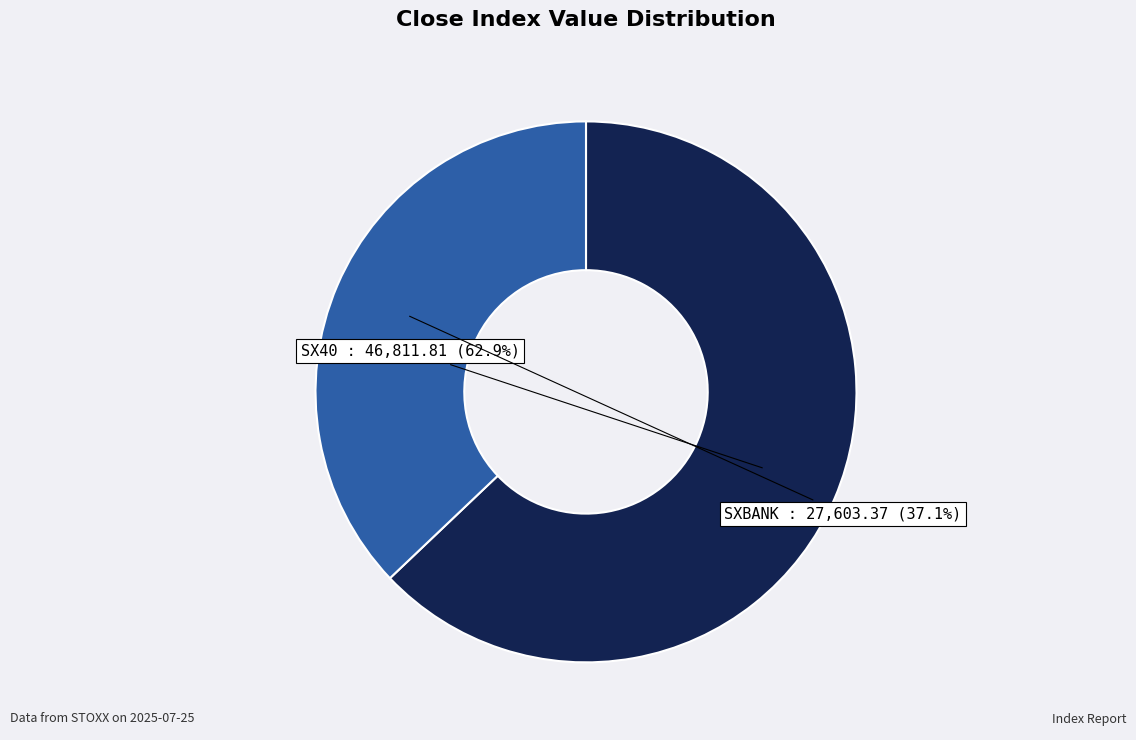

Does any single category account for the majority?

Yes